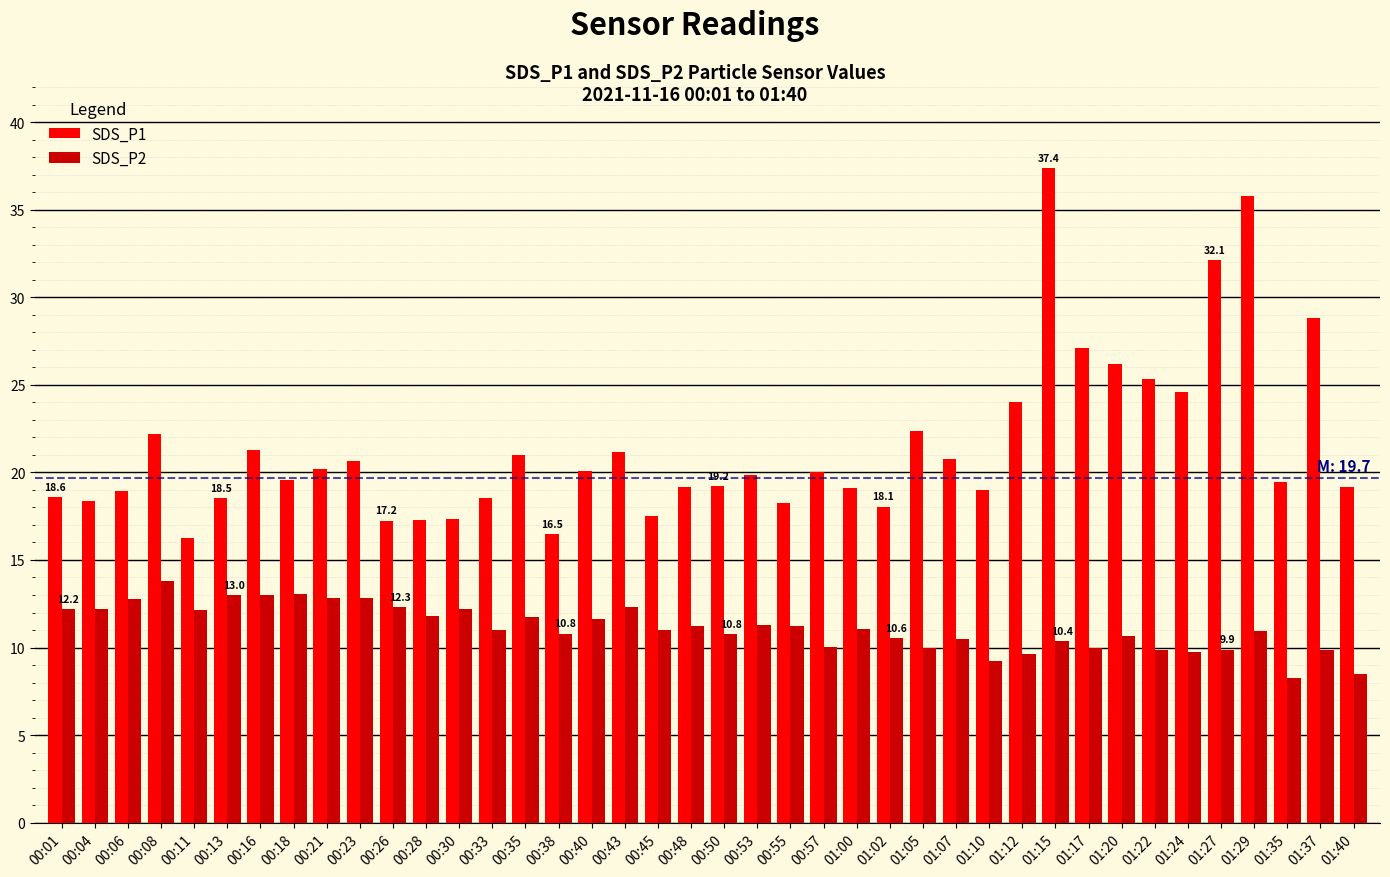

The value of SDS_P1 at 01:20 is 26.2. True or false?

True